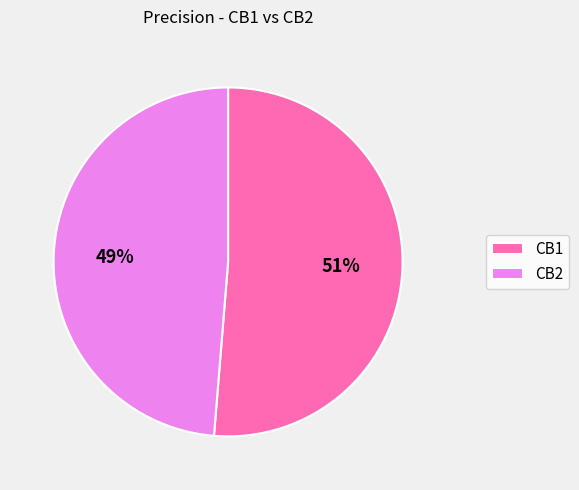

What is the smallest slice in the pie chart?

CB2